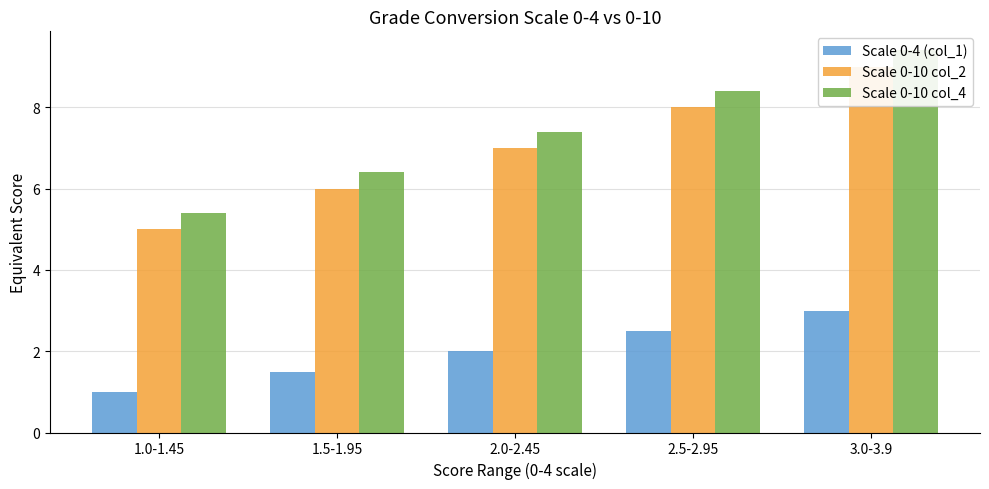

Count the Scale 0-10 col_2 values in the range 6 to 8.

3